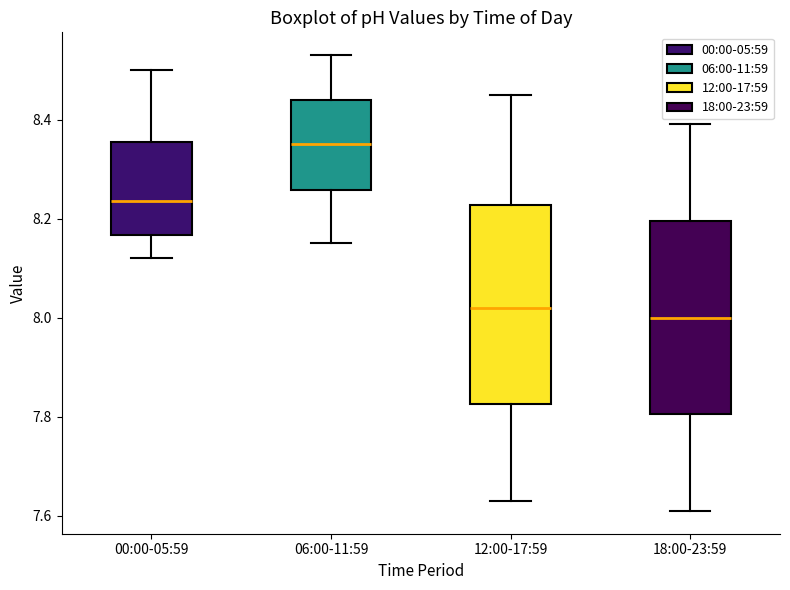

Where is the upper edge of the box for 00:00-05:59 on the y-axis? The values are not printed on the chart, so give them approximately, as read against the axis.

8.36